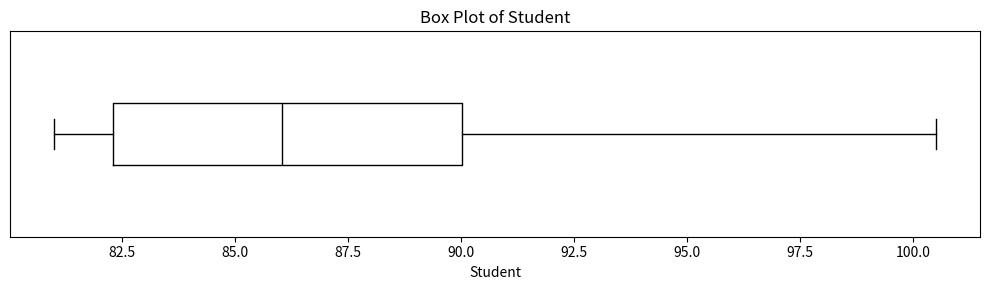

Read this box plot against the x-axis: the position of the median line, the range covered by the box, and the ends of both whiskers. The values are not printed on the chart, so give them approximately, as read against the axis.

median 86.0, box 82.5 to 90.0, whiskers 81.0 to 100.5